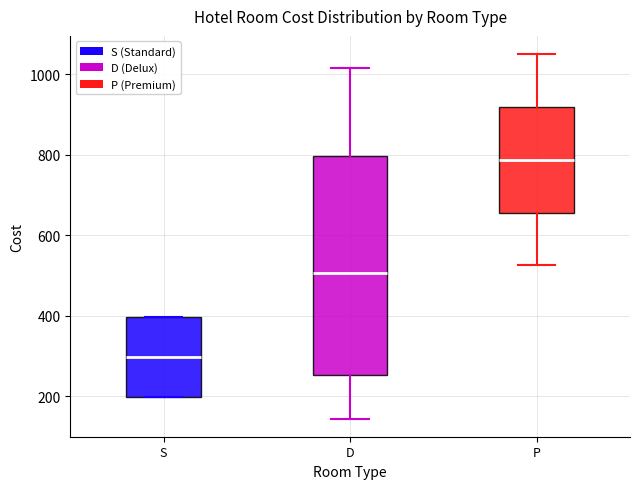

Which box's median line is the highest?

P